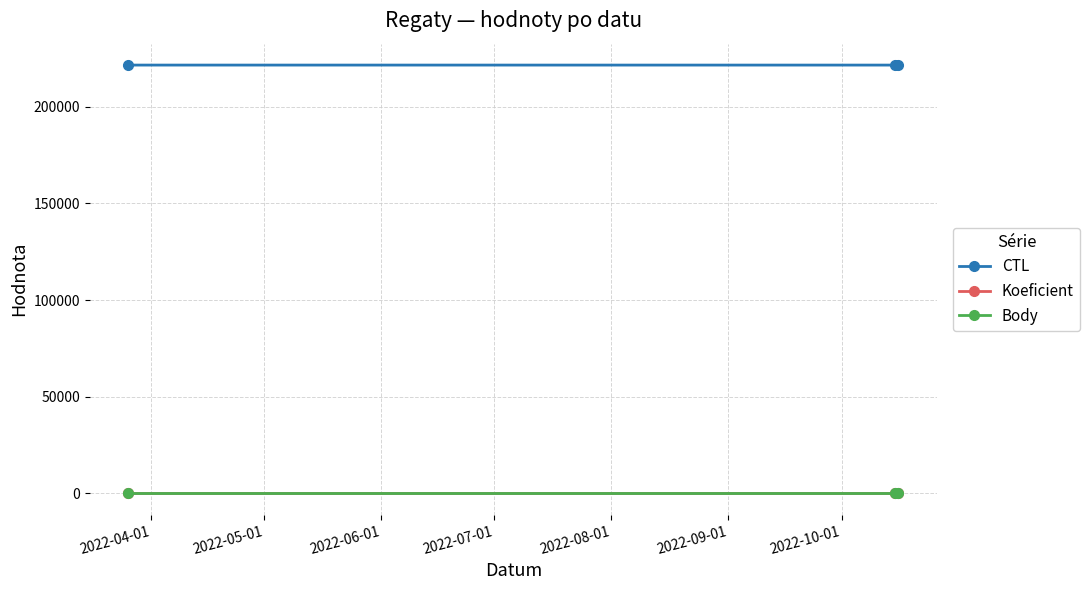

What is the highest value of the Koeficient series?

2